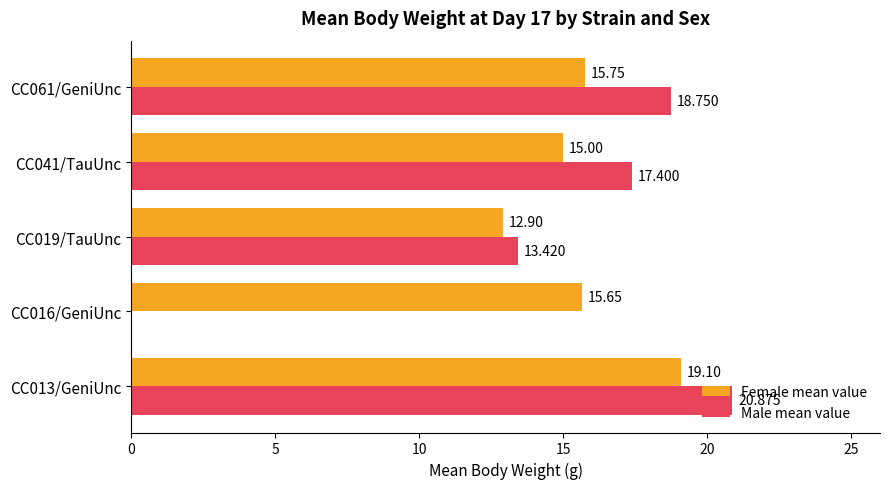

Between CC013/GeniUnc and CC016/GeniUnc, which series saw the biggest shift?

Male mean value